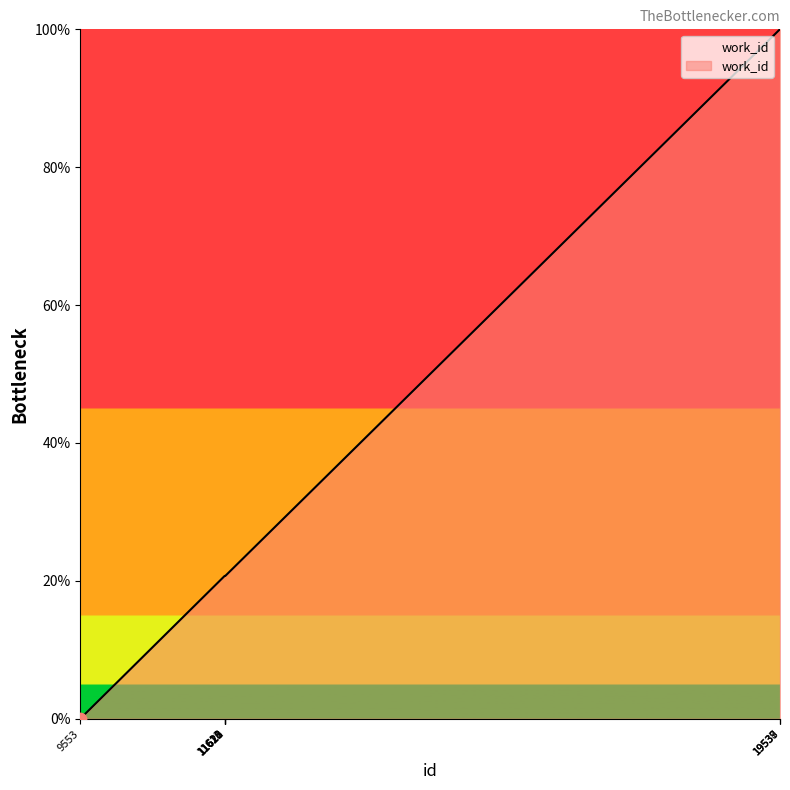

What is the ratio of the value at 19539 to the value at 11622?

4.8